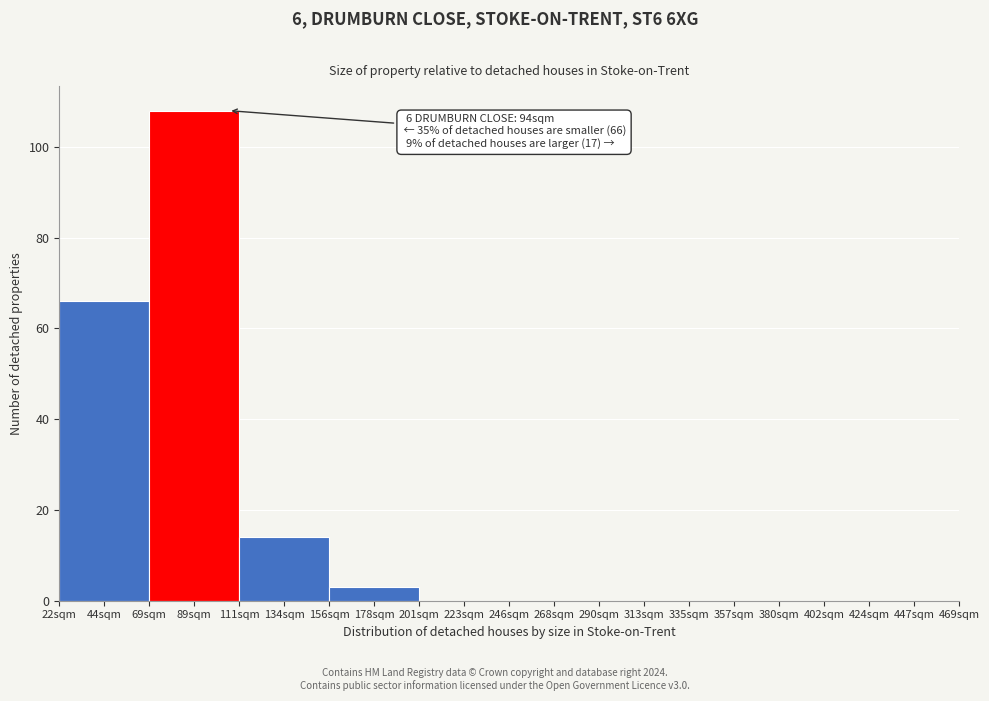

Reading left to right, list all the values displayed in this chart.

44sqm=66	89sqm=108	134sqm=14	178sqm=3	223sqm=0	268sqm=0	313sqm=0	357sqm=0	402sqm=0	447sqm=0